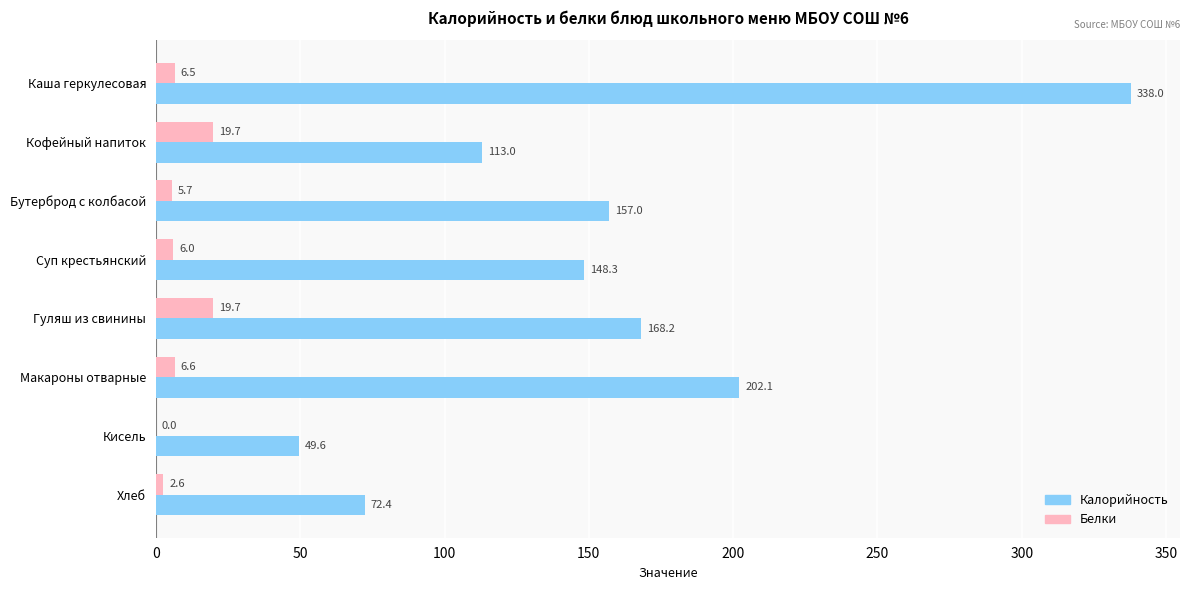

Is it true that Белки equals 6.5 at Каша геркулесовая?

True